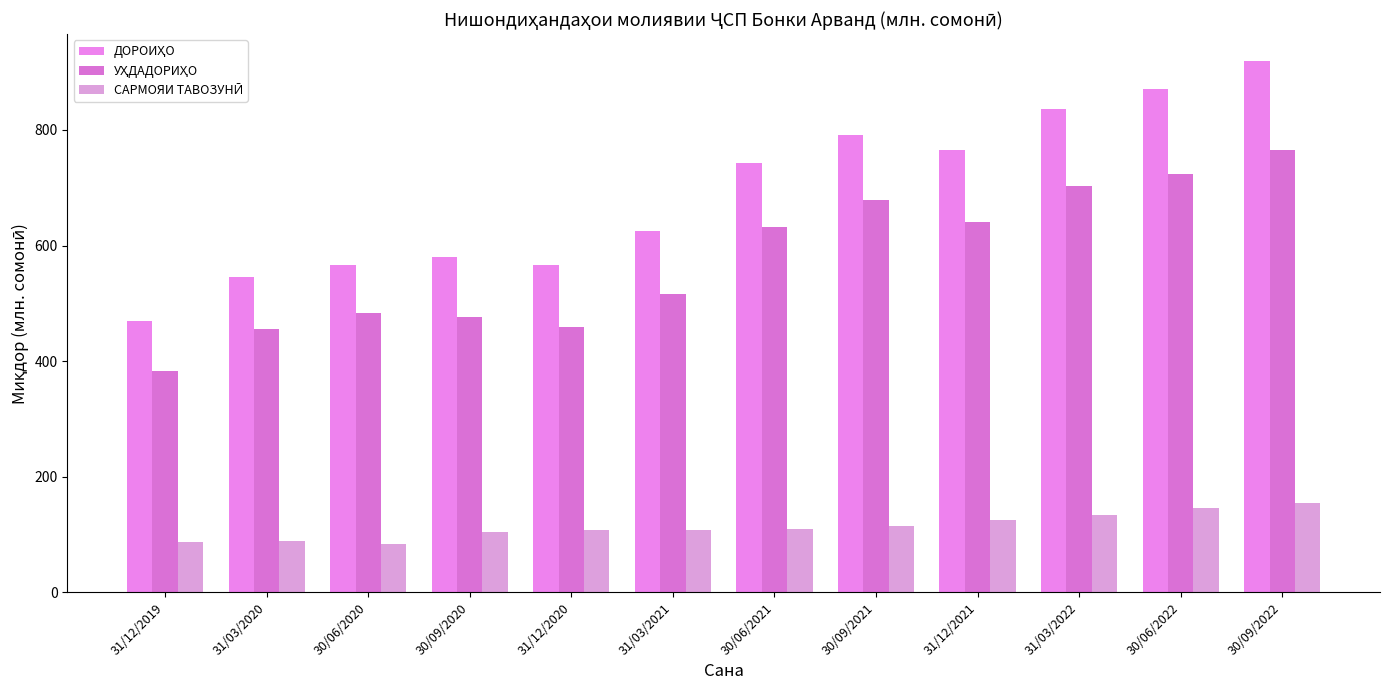

Which series has the largest total across all categories?

ДОРОИҲО